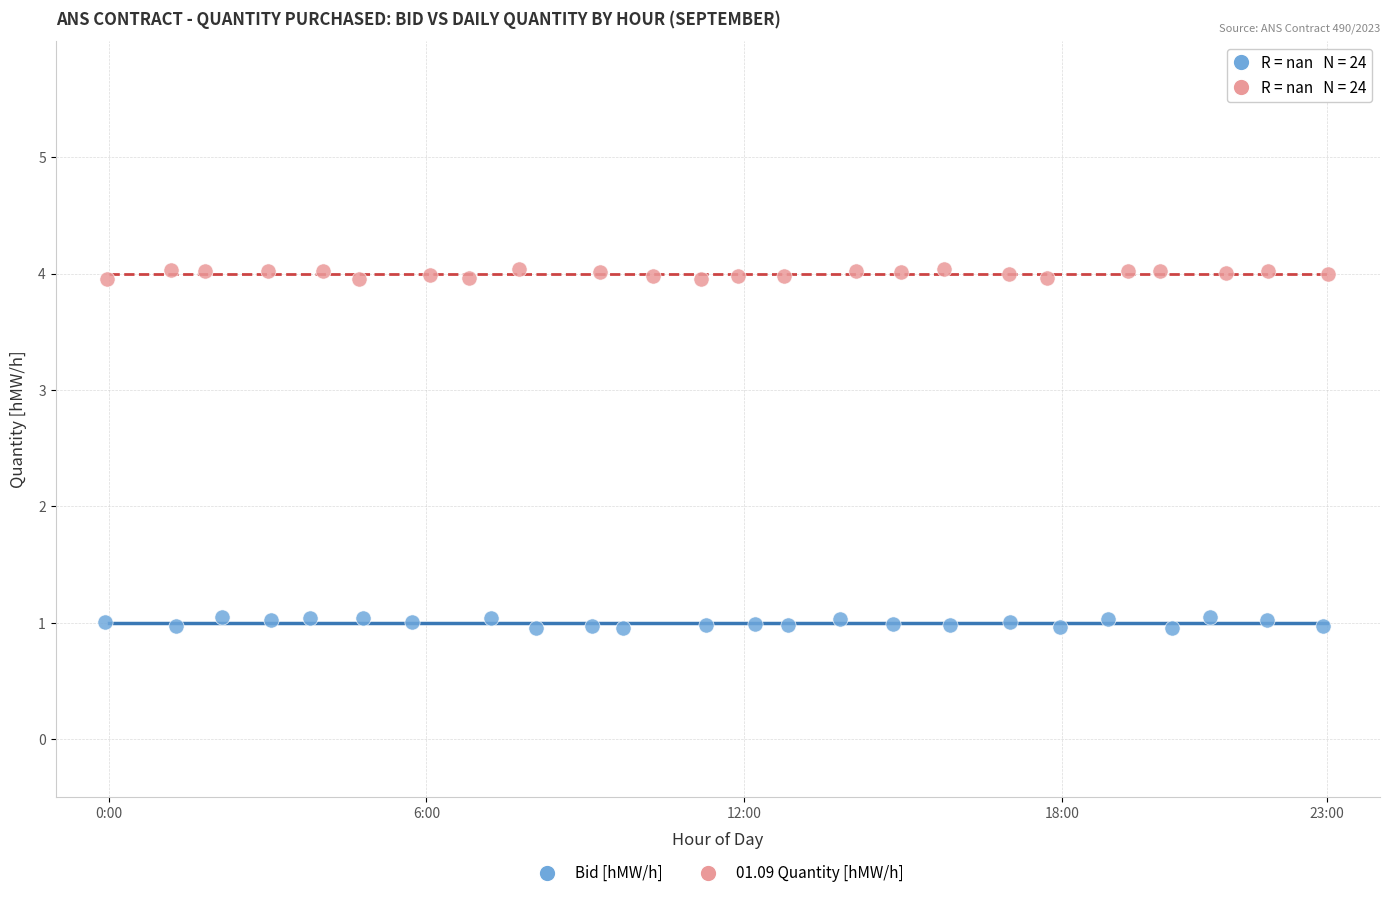

Which series reaches the maximum Y coordinate?

01.09 Quantity [hMW/h]